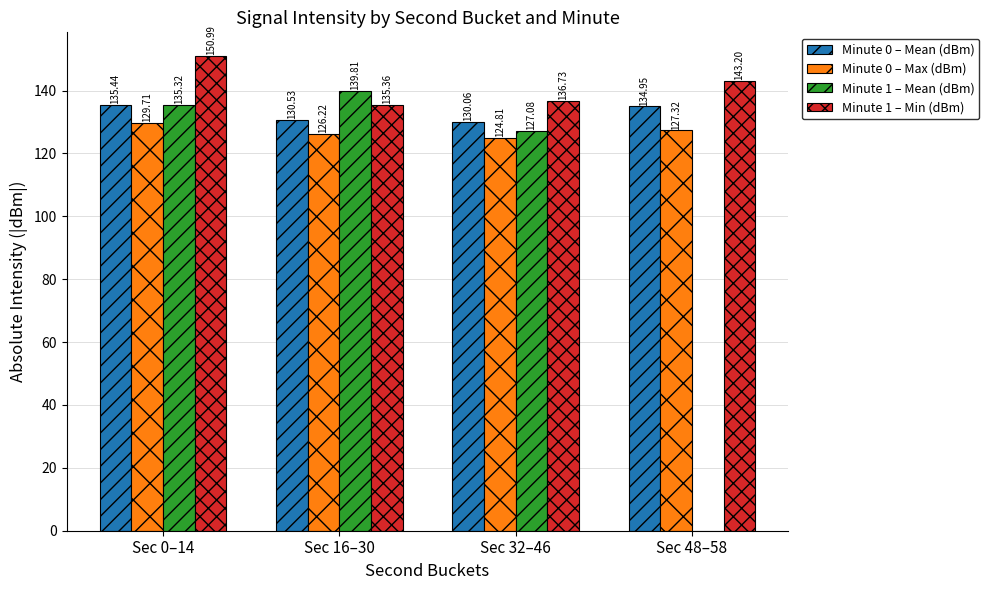

Which series has the largest total across all categories?

Minute 1 – Min (dBm)